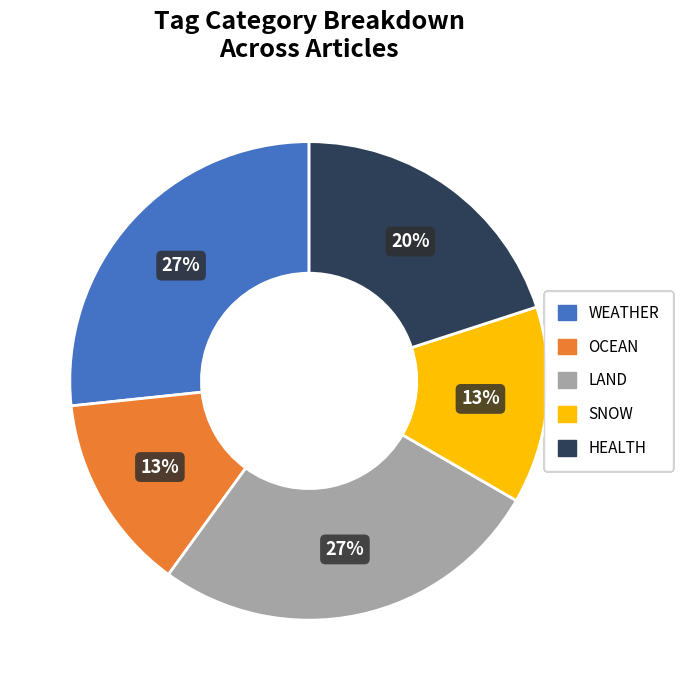

To the nearest percent, what is the difference between the HEALTH and SNOW slice percentages?

7%